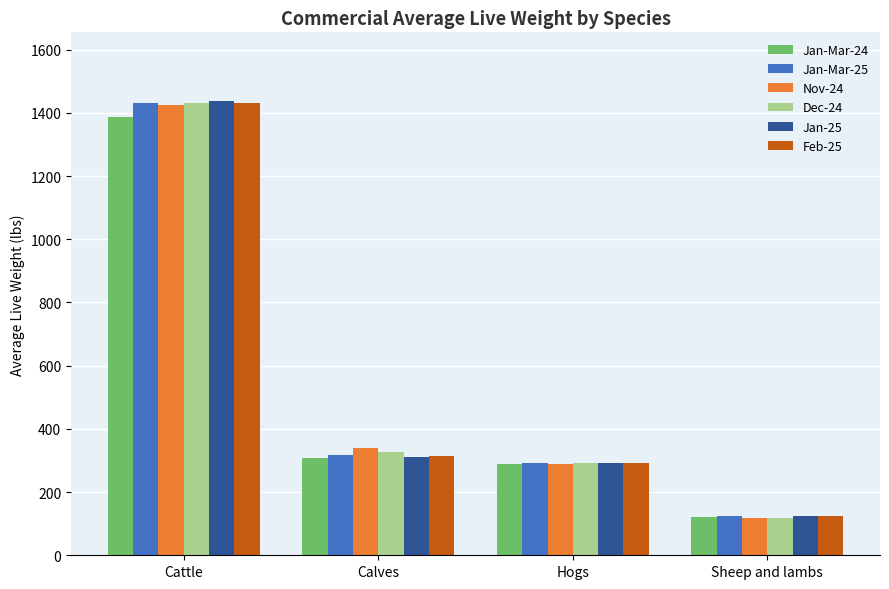

What are all the series names shown in the legend?

Jan-Mar-24, Jan-Mar-25, Nov-24, Dec-24, Jan-25, Feb-25